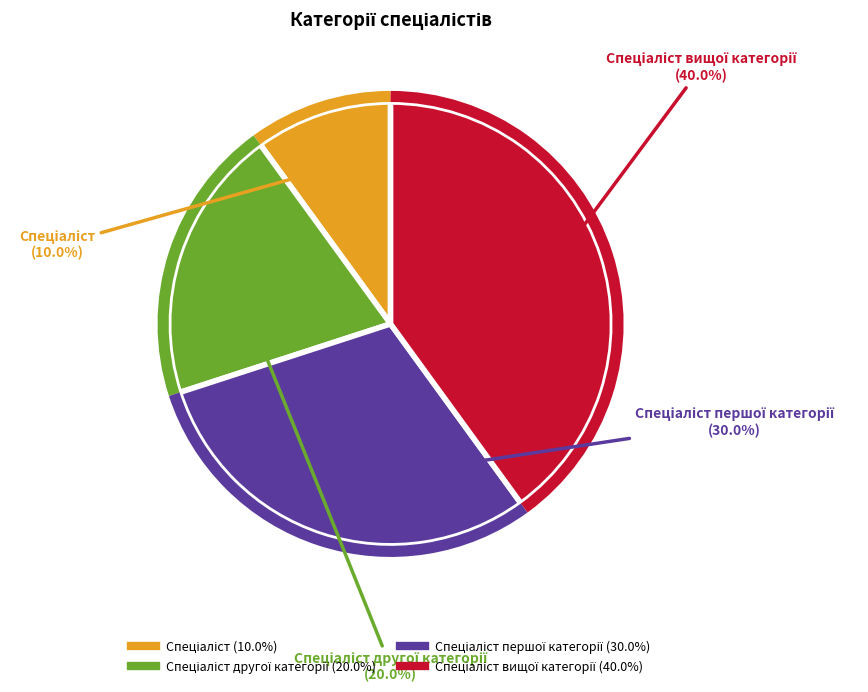

Does any single category account for the majority?

No